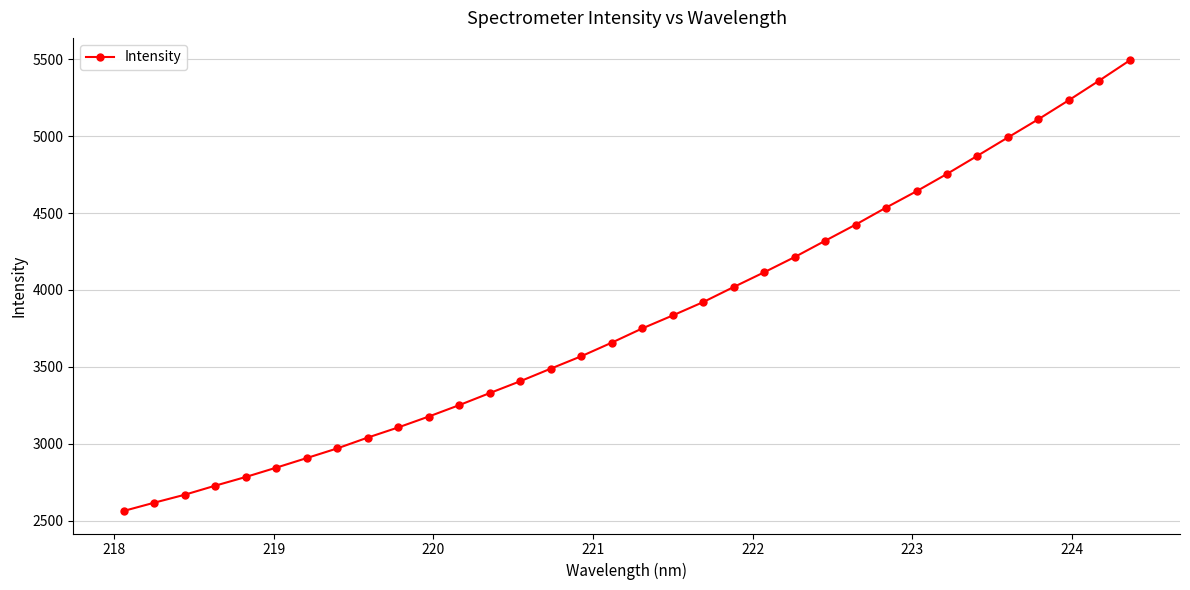

What is the sum of all values?

129693.1